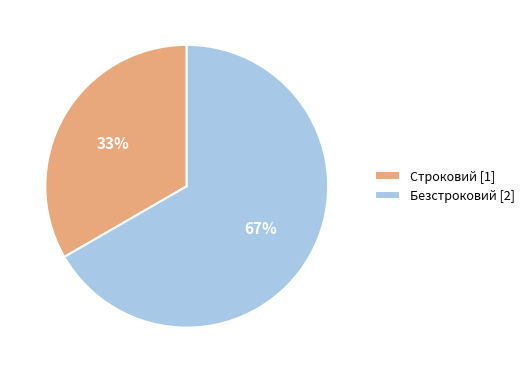

How many segments does this pie chart have?

2